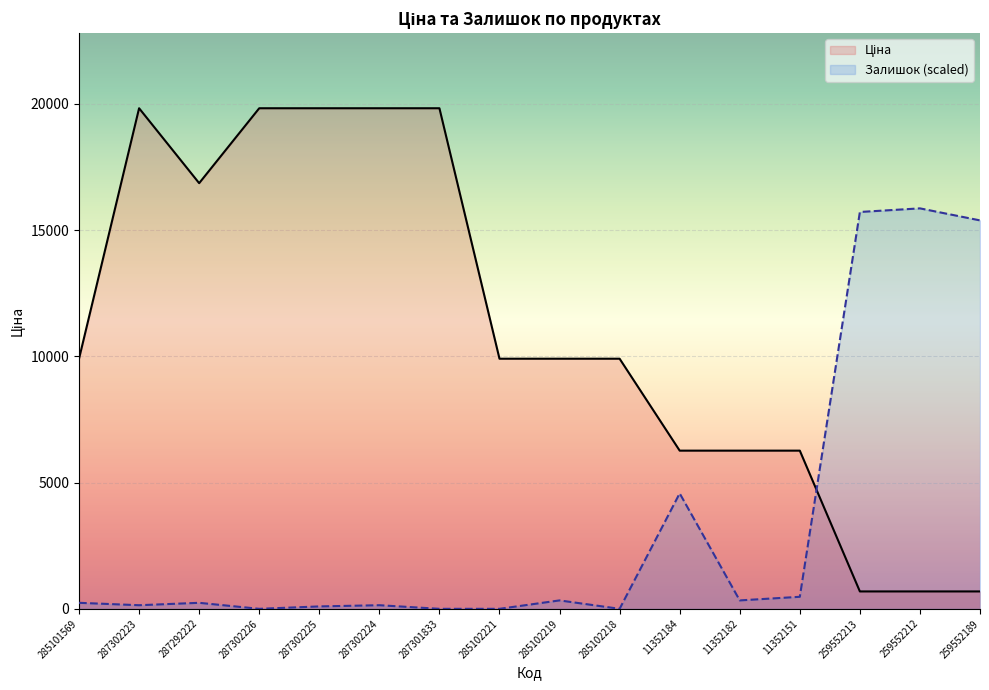

What is the average value of the Ціна series?

11032.5